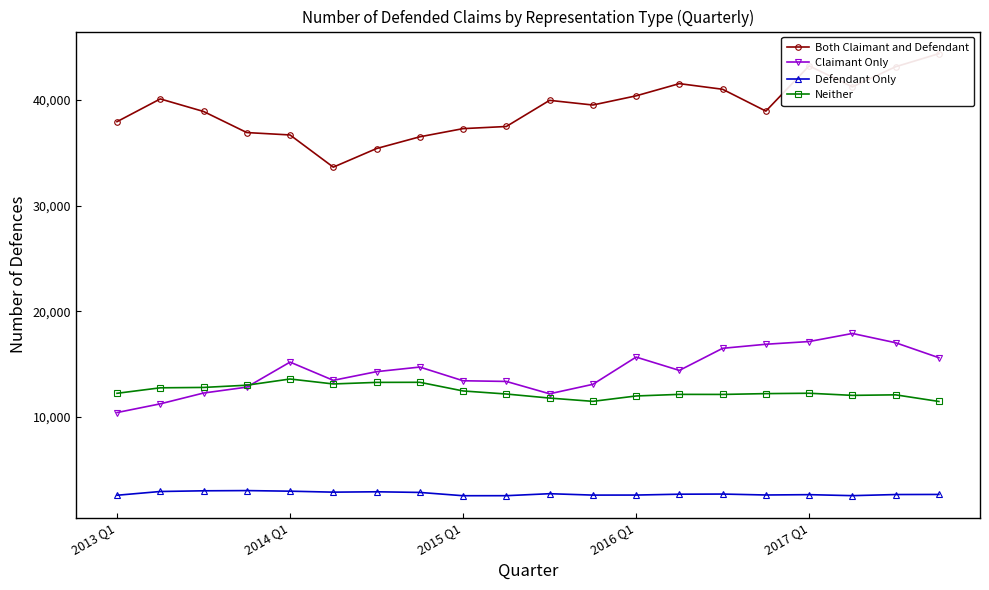

True or false: Neither has more than 0 points higher than both neighbors.

True